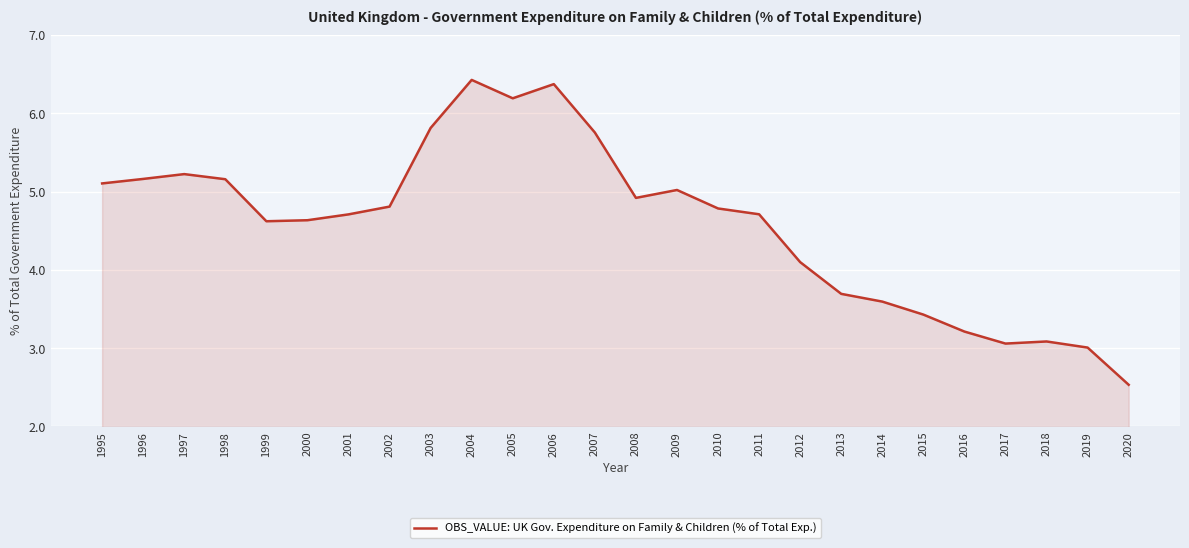

Which category has the highest value across all series?

2004